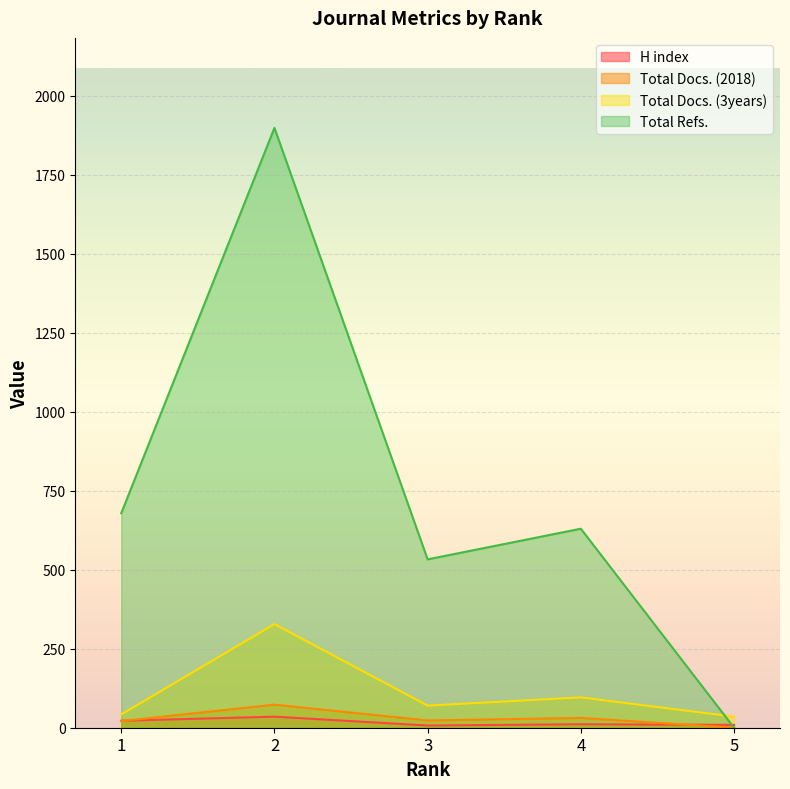

How many interior local peaks does the Total Docs. (3years) series have?

2